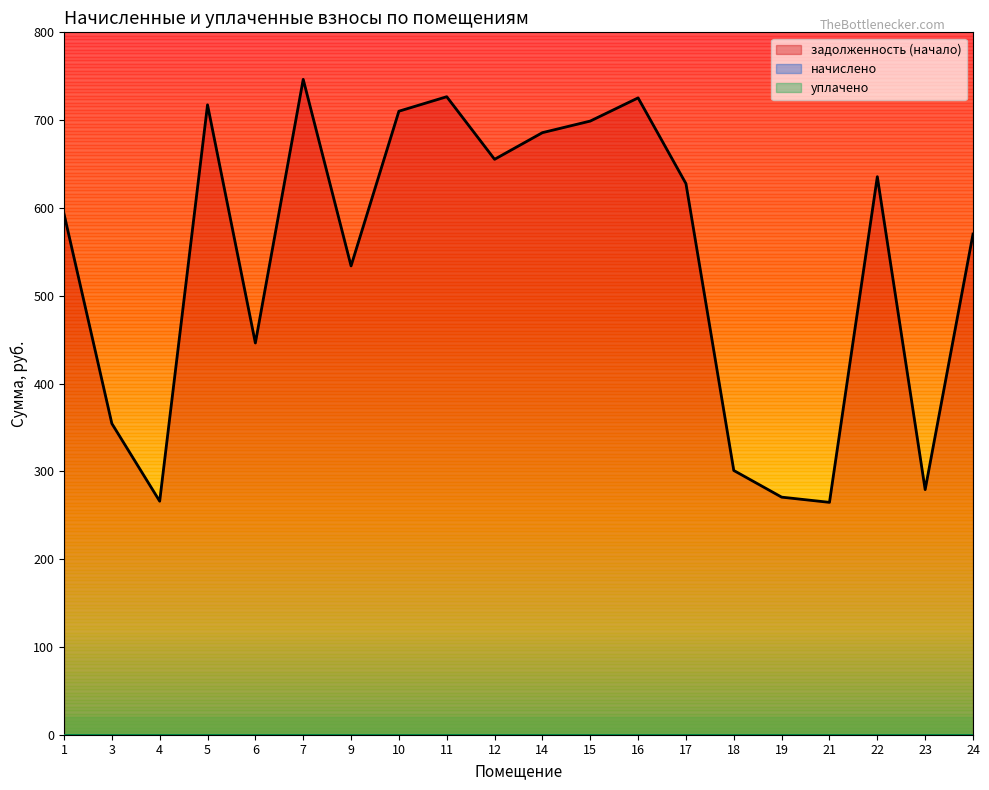

Does the chart have visible grid lines?

No